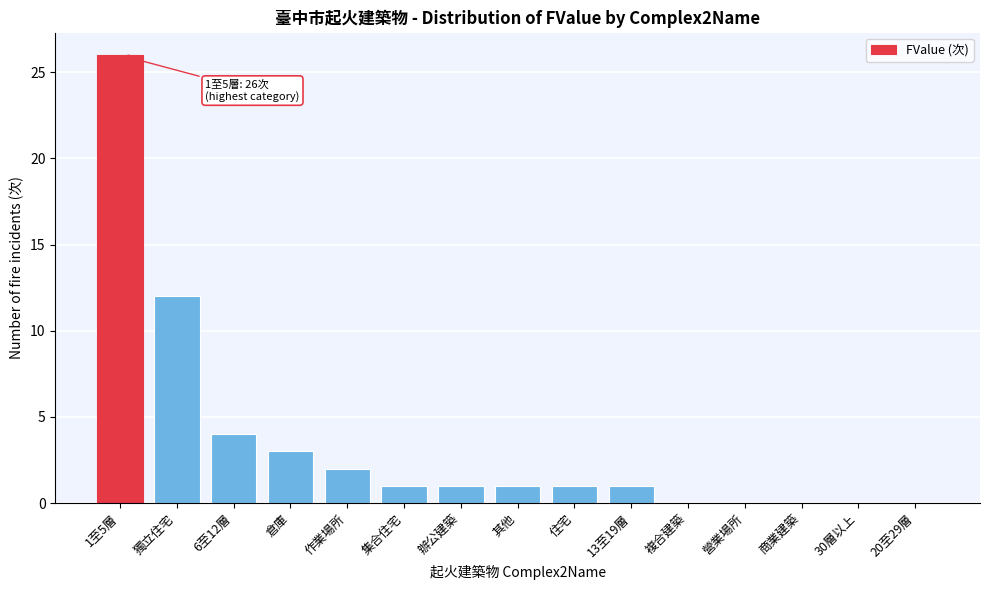

Reading left to right, extract all data points from this chart.

1至5層=26	獨立住宅=12	6至12層=4	倉庫=3	作業場所=2	集合住宅=1	辦公建築=1	其他=1	住宅=1	13至19層=1	複合建築=0	營業場所=0	商業建築=0	30層以上=0	20至29層=0